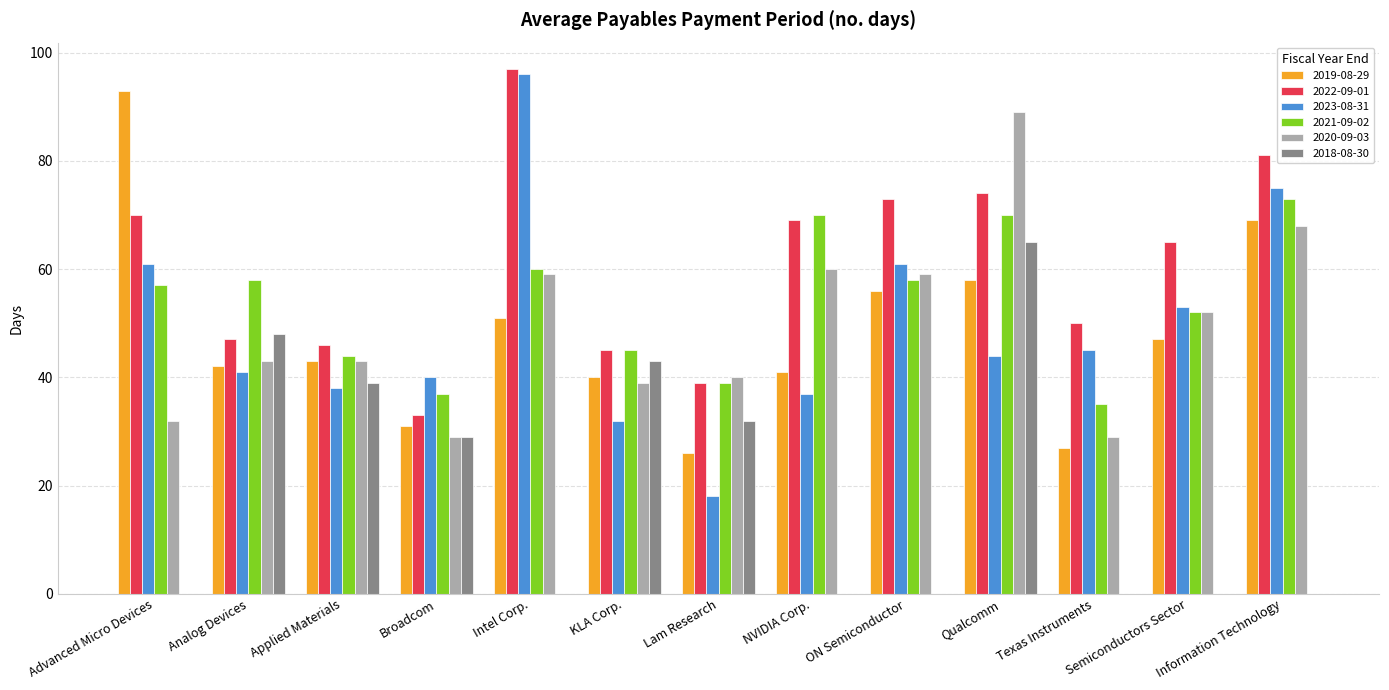

What is the average value of the 2022-09-01 series?

61